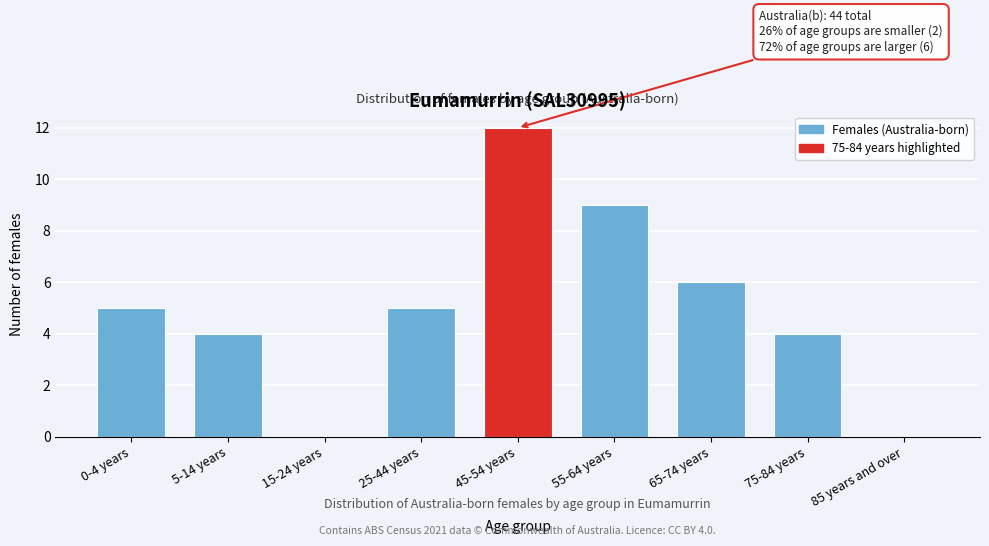

Reading left to right, transcribe all the data shown in this chart.

0-4 years=5	5-14 years=4	15-24 years=0	25-44 years=5	45-54 years=12	55-64 years=9	65-74 years=6	75-84 years=4	85 years and over=0